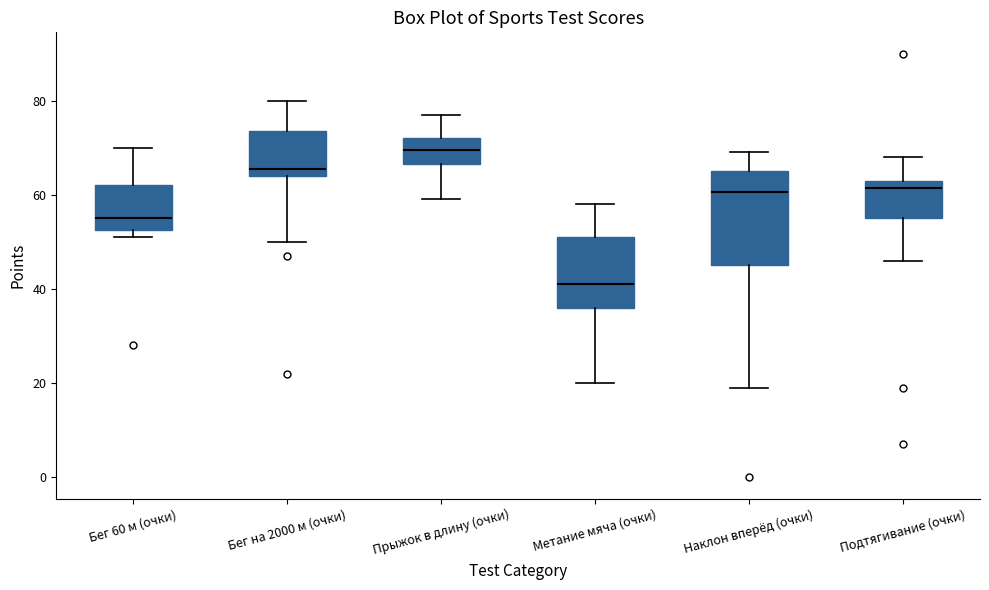

Where is the lower edge of the box for Подтягивание (очки) on the y-axis? The values are not printed on the chart, so give them approximately, as read against the axis.

56